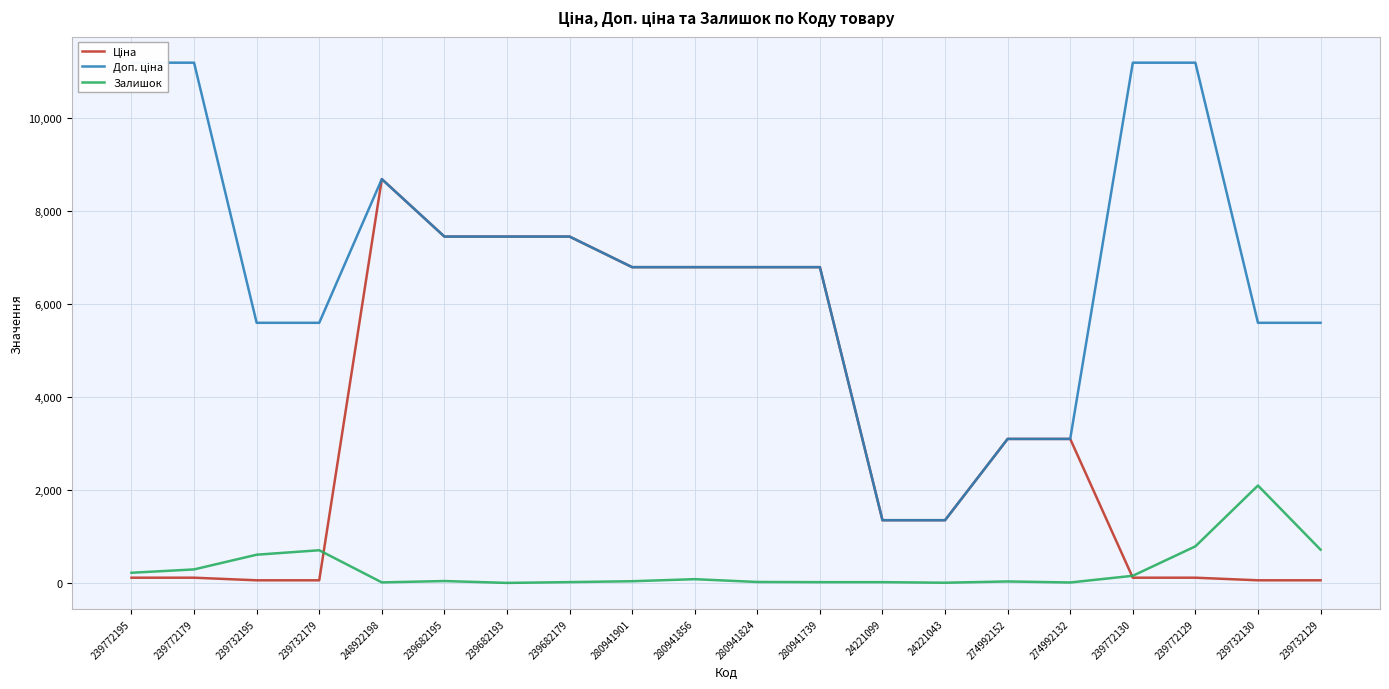

List the labels in order of Ціна value, largest first.

248922198, 239682195, 239682193, 239682179, 280941901, 280941856, 280941824, 280941739, 274992152, 274992132, 24221099, 24221043, 239772195, 239772179, 239772130, 239772129, 239732195, 239732179, 239732130, 239732129